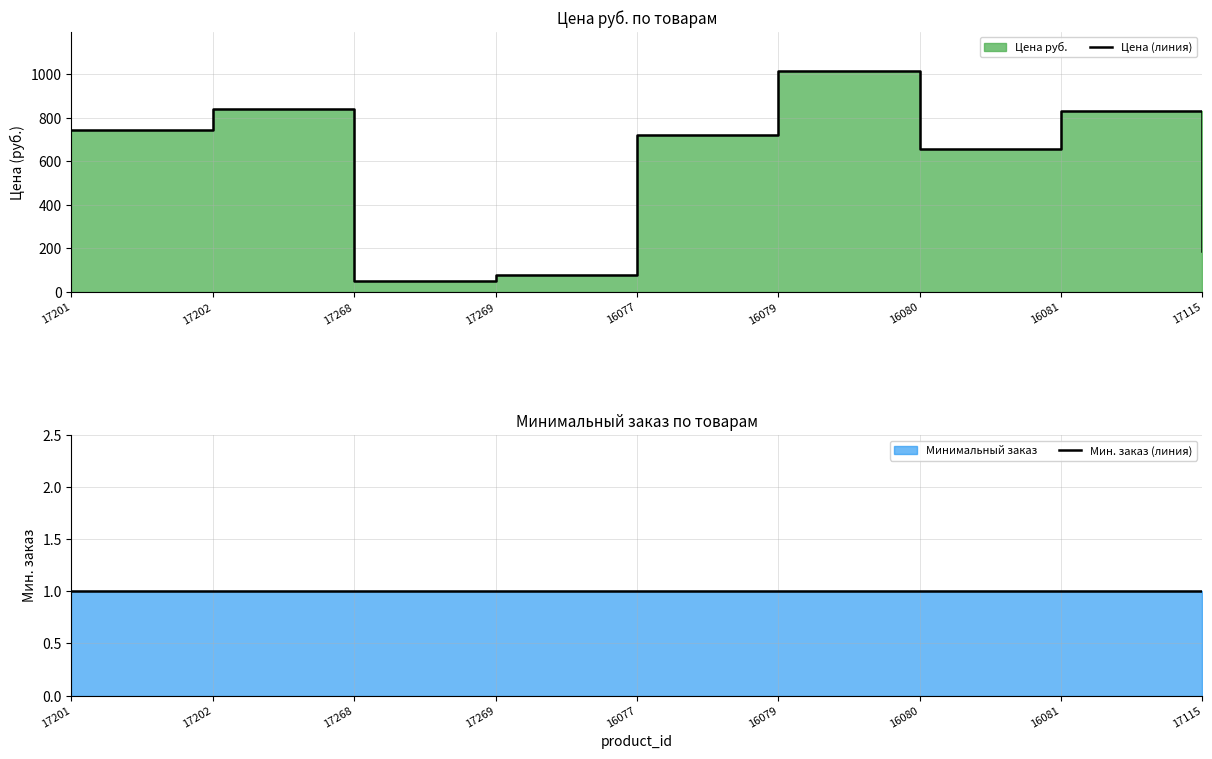

What is the greatest value displayed?

1013